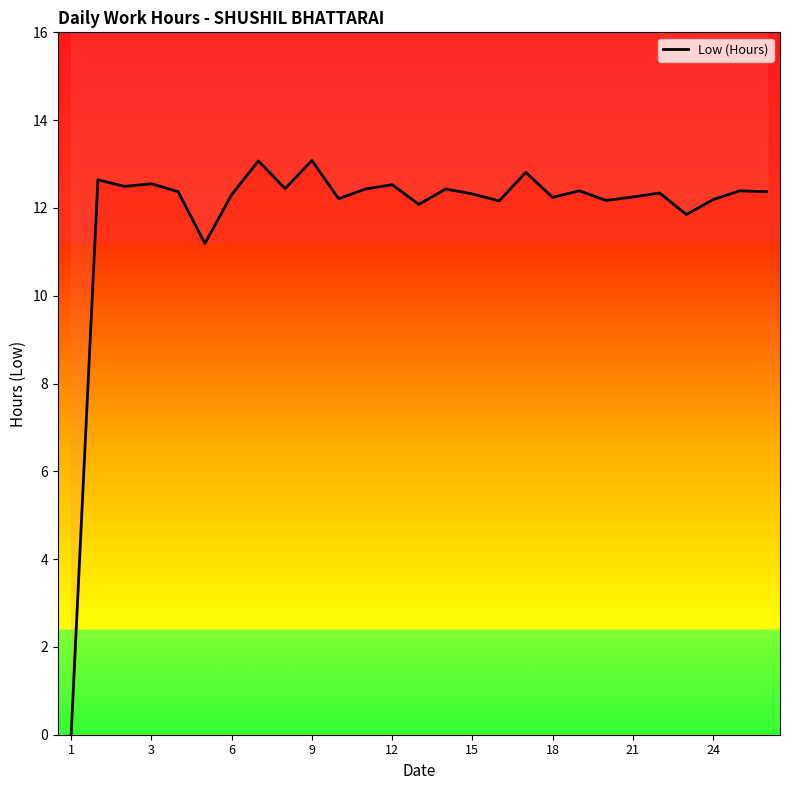

At which category does the data reach its first local peak?

3